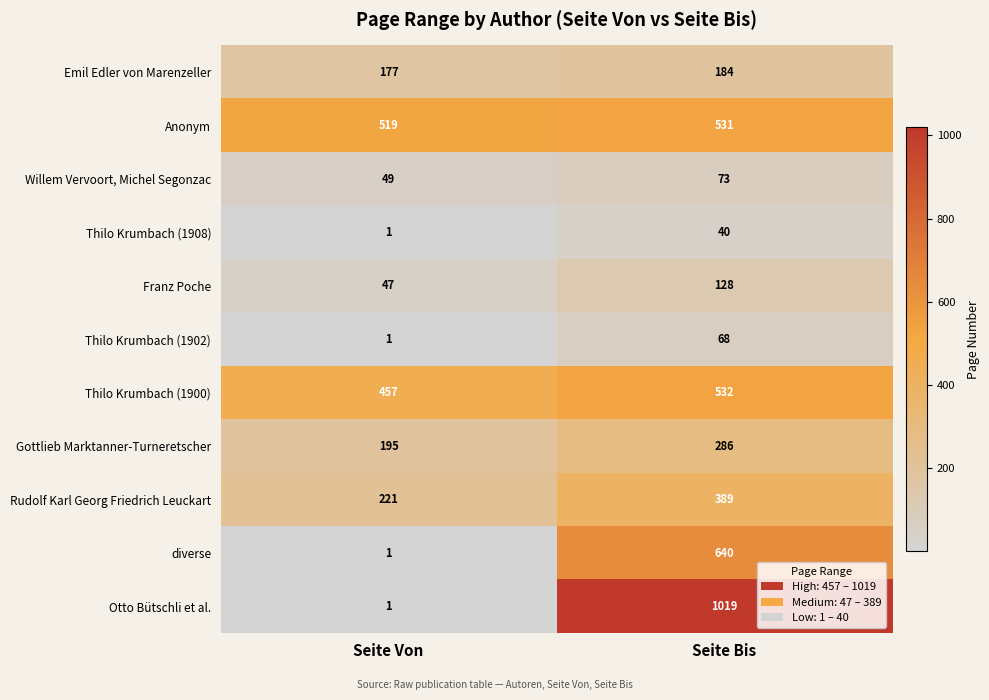

How many categories are shown in the chart?

2